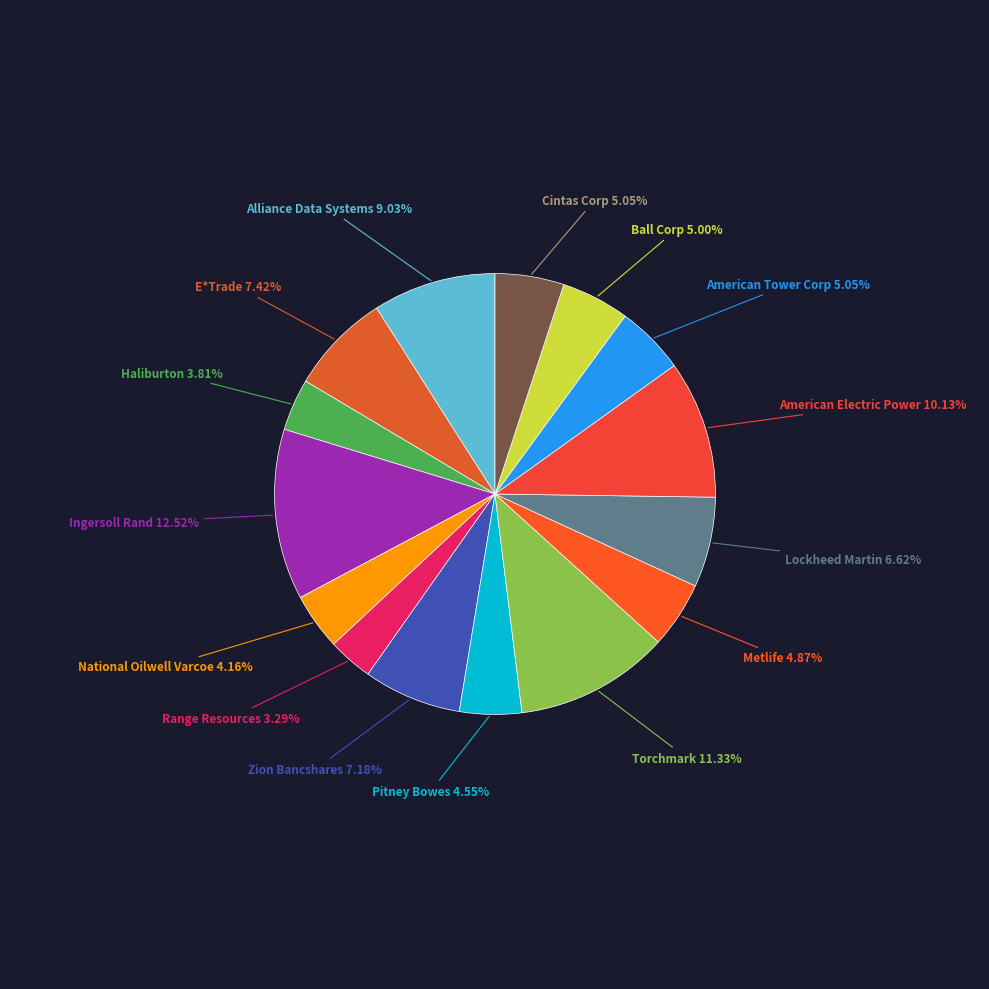

How many segments does this pie chart have?

15